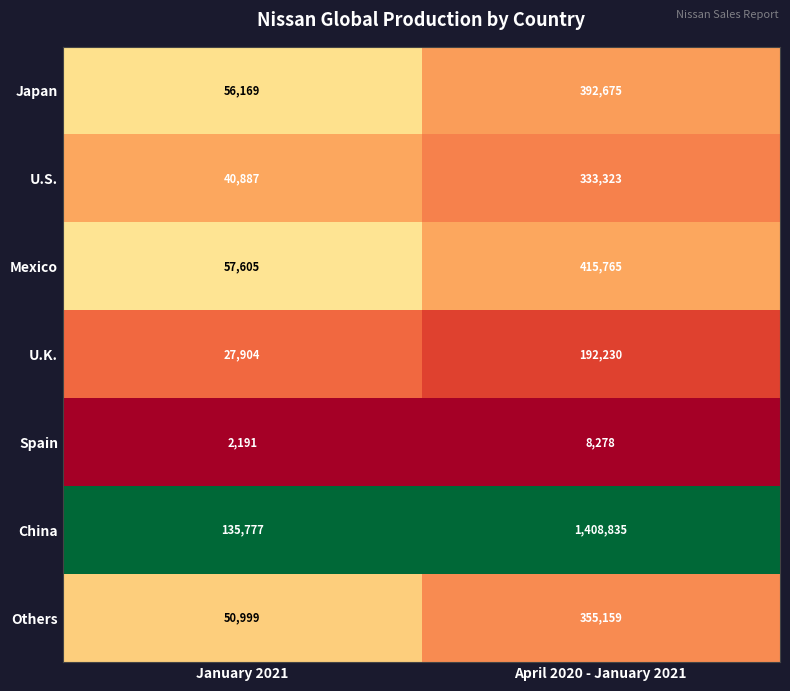

What is the difference between the highest and lowest values at April 2020 - January 2021?

1400557